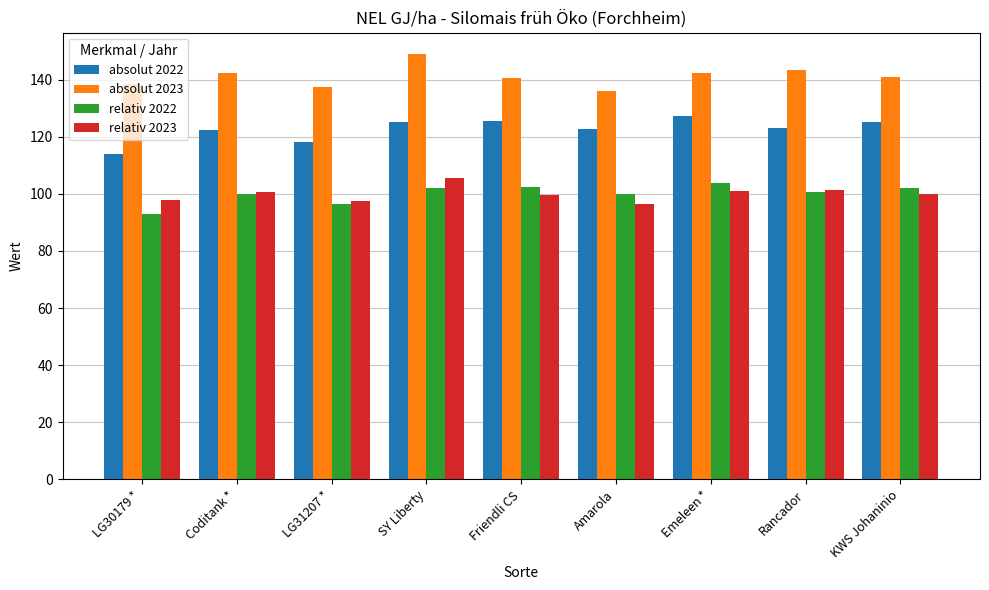

The value of relativ 2022 at Emeleen * is 103.9. True or false?

True